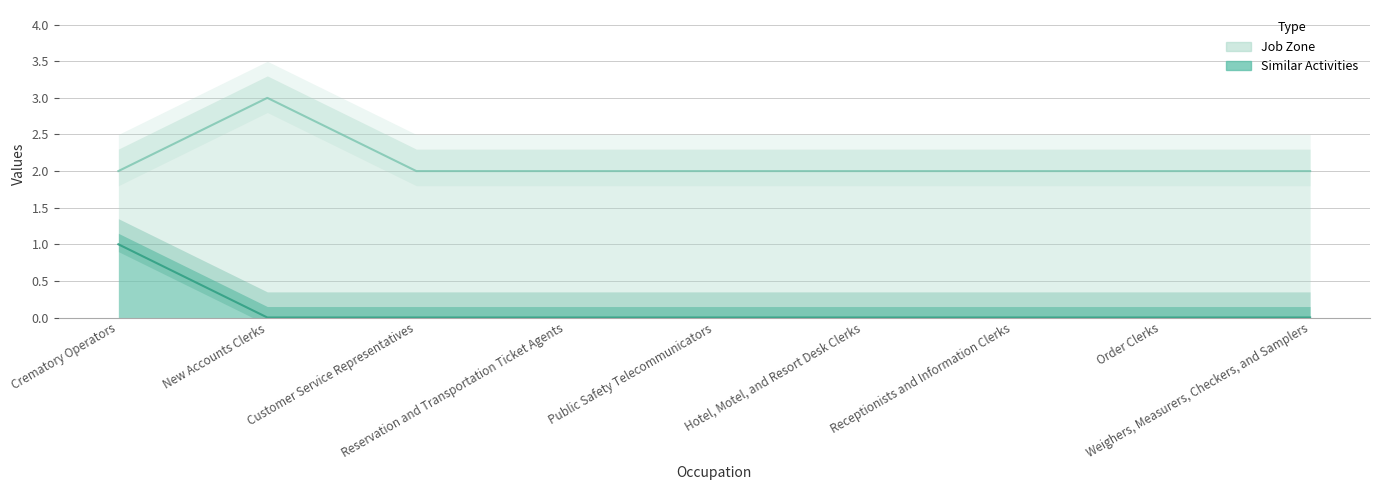

What is the total value across all series at Crematory Operators?

3